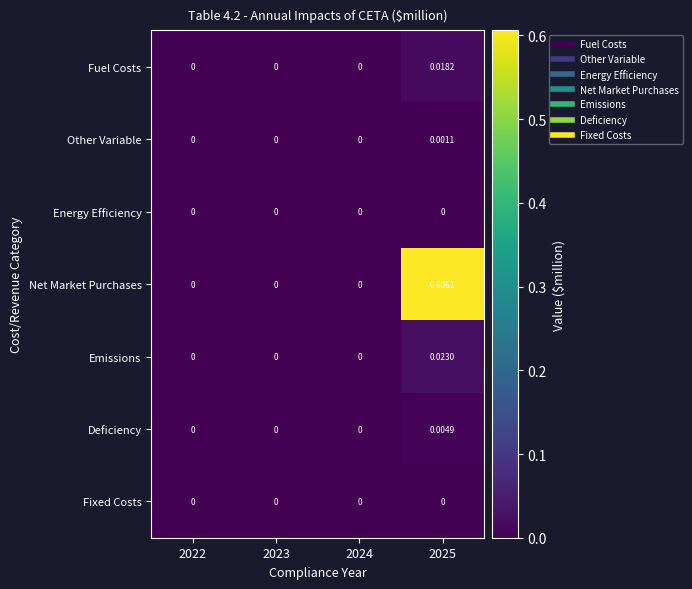

Which series has the widest spread of values?

Net Market Purchases